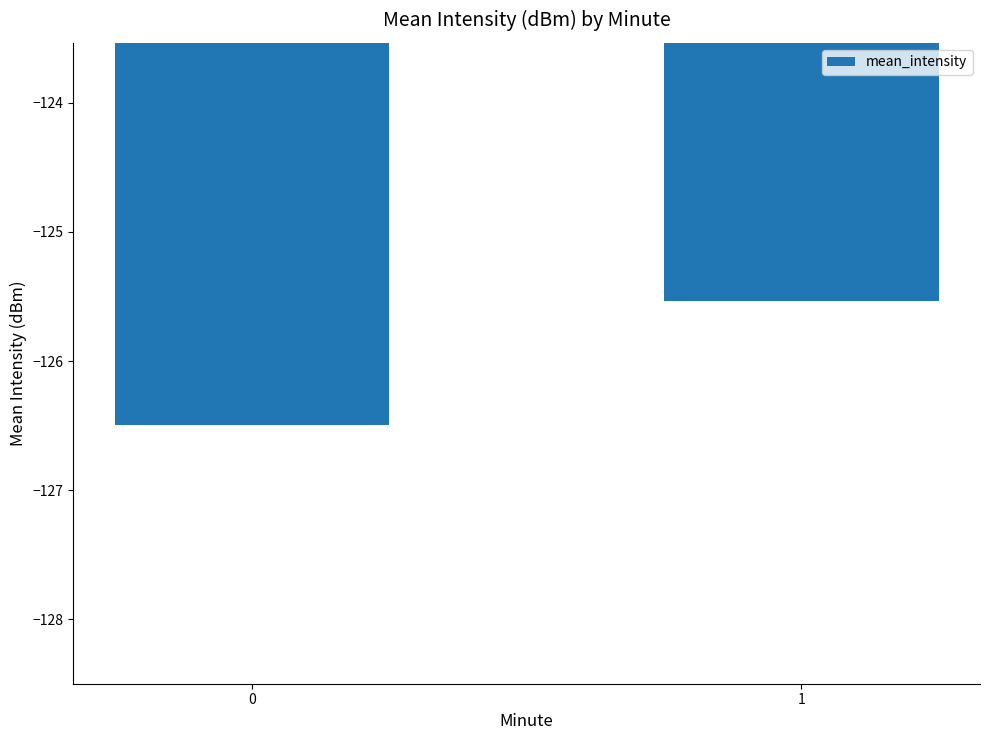

List the labels in order of value, largest first.

1, 0